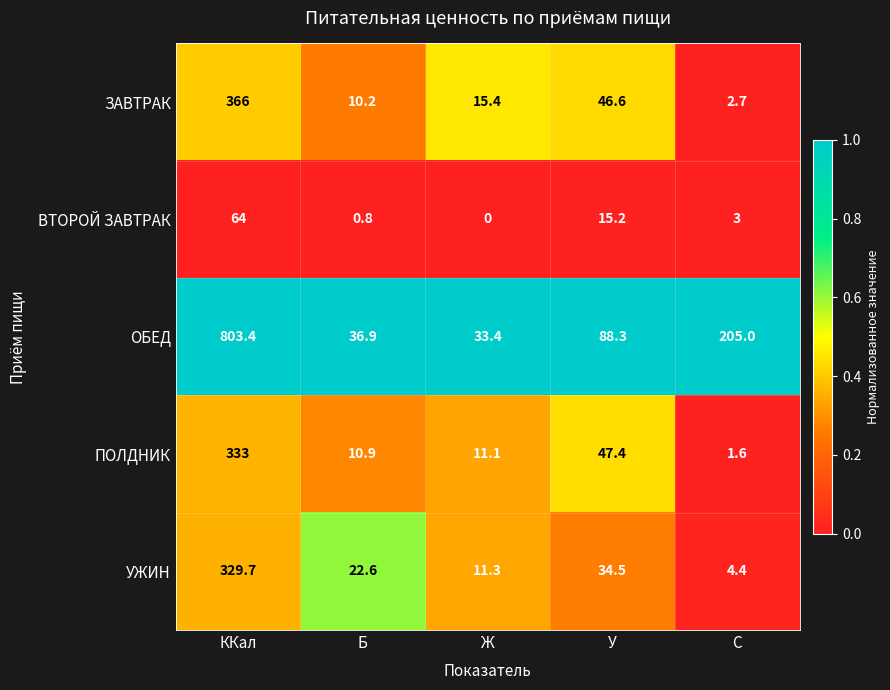

Reading left to right, transcribe all the data shown in this chart.

ЗАВТРАК: 366.0	10.2	15.4	46.6	2.7
ВТОРОЙ ЗАВТРАК: 64.0	0.8	0.0	15.2	3.0
ОБЕД: 803.4	36.9	33.4	88.3	205.0
ПОЛДНИК: 333.0	10.9	11.1	47.4	1.6
УЖИН: 329.7	22.6	11.3	34.5	4.4